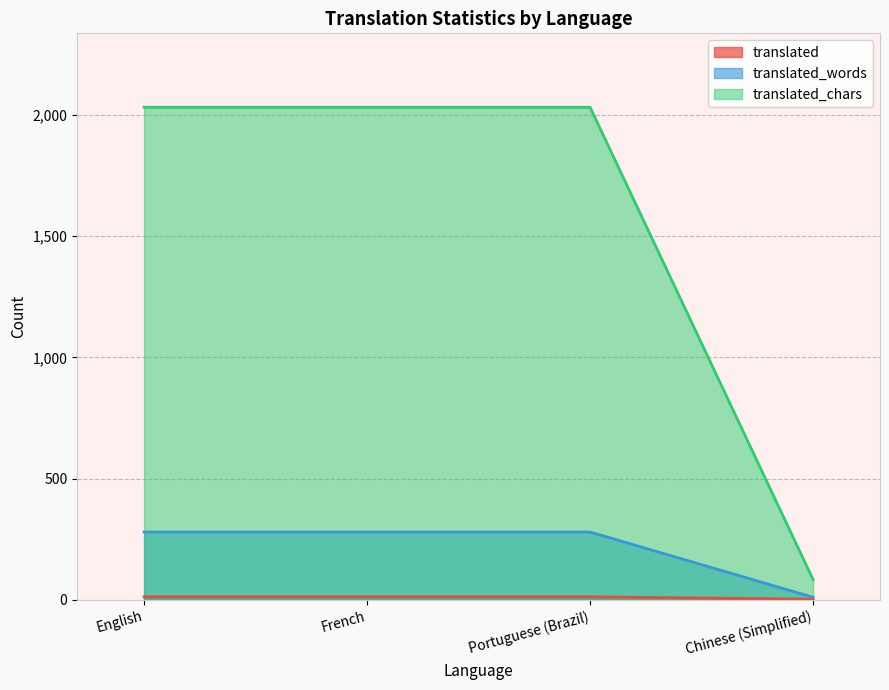

How many categories are shown in the chart?

4